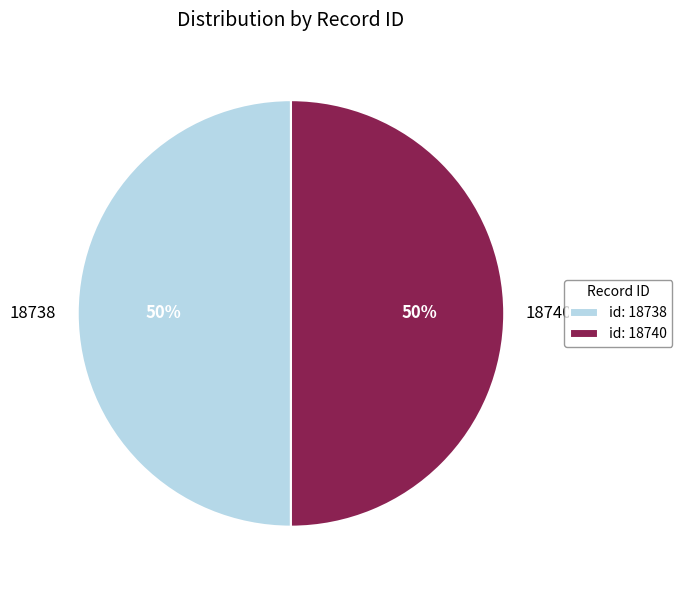

What is the ratio of the value at 18740 to the value at 18738?

1.0